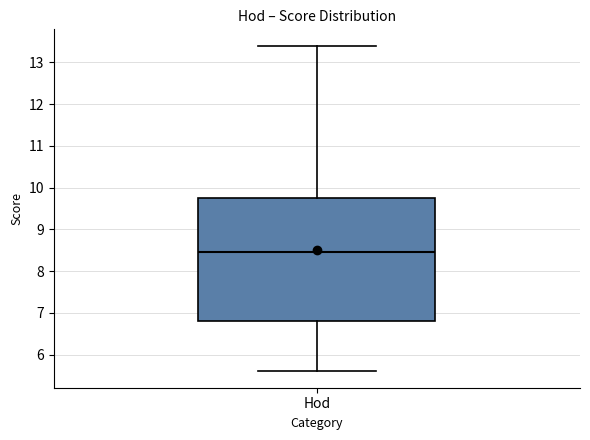

Transcribe this box plot: give where the median line is, the range the box spans, and where the two whiskers end, as read against the y-axis. The values are not printed on the chart, so give them approximately, as read against the axis.

median 8.5, box 6.8 to 9.8, whiskers 5.6 to 13.4